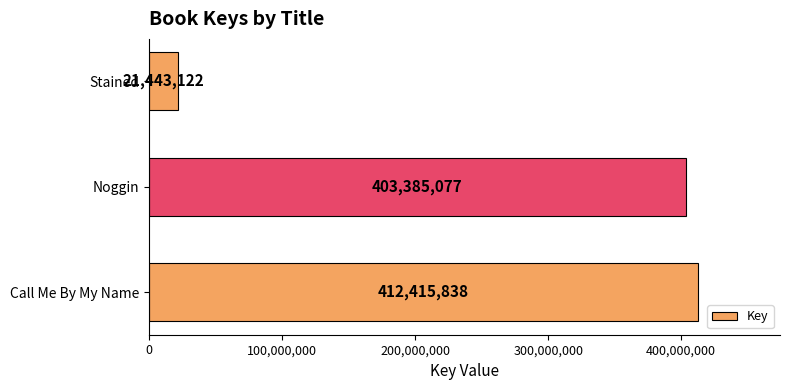

Rank the categories by value from lowest to highest.

Stained, Noggin, Call Me By My Name